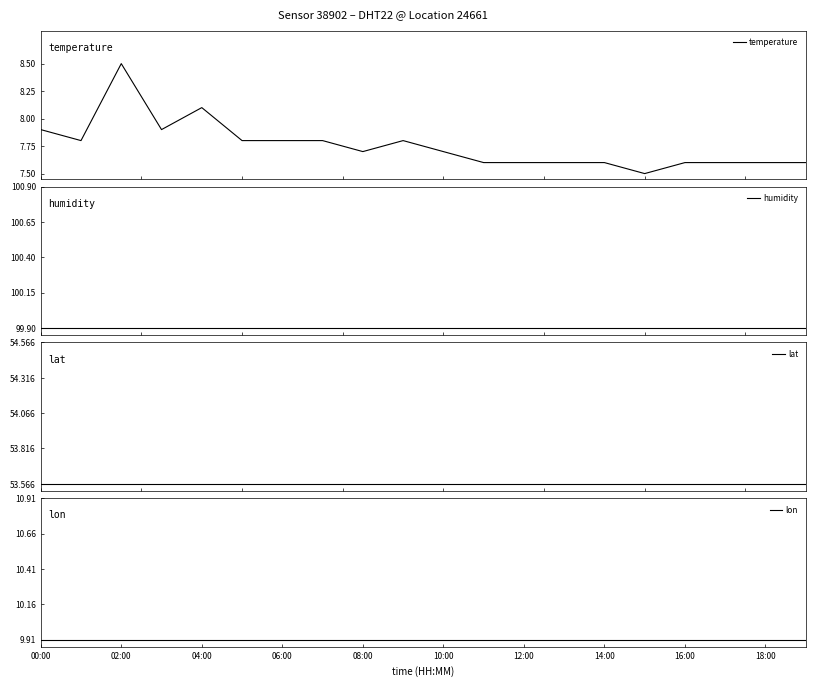

What is the value of the lon point at the 15th from the left?

9.9